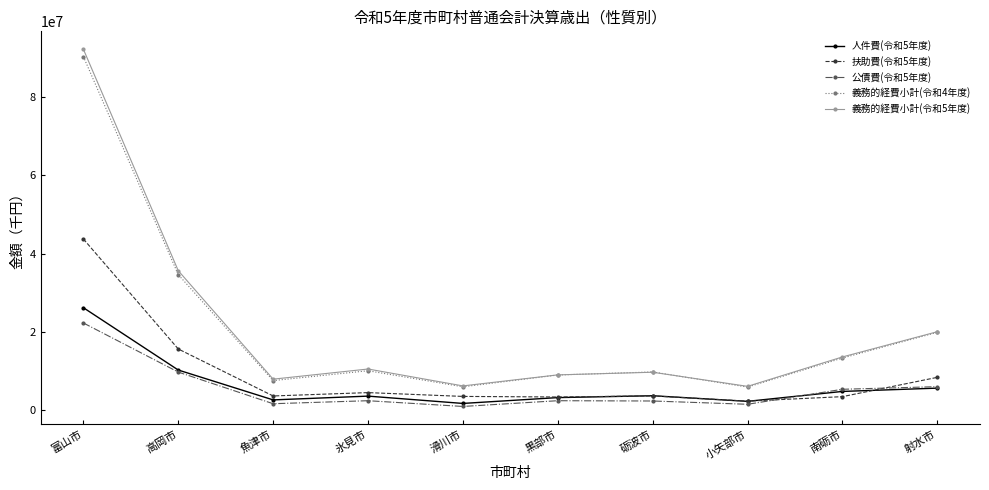

The value of 人件費(令和5年度) at 南砺市 is 4798323. True or false?

True